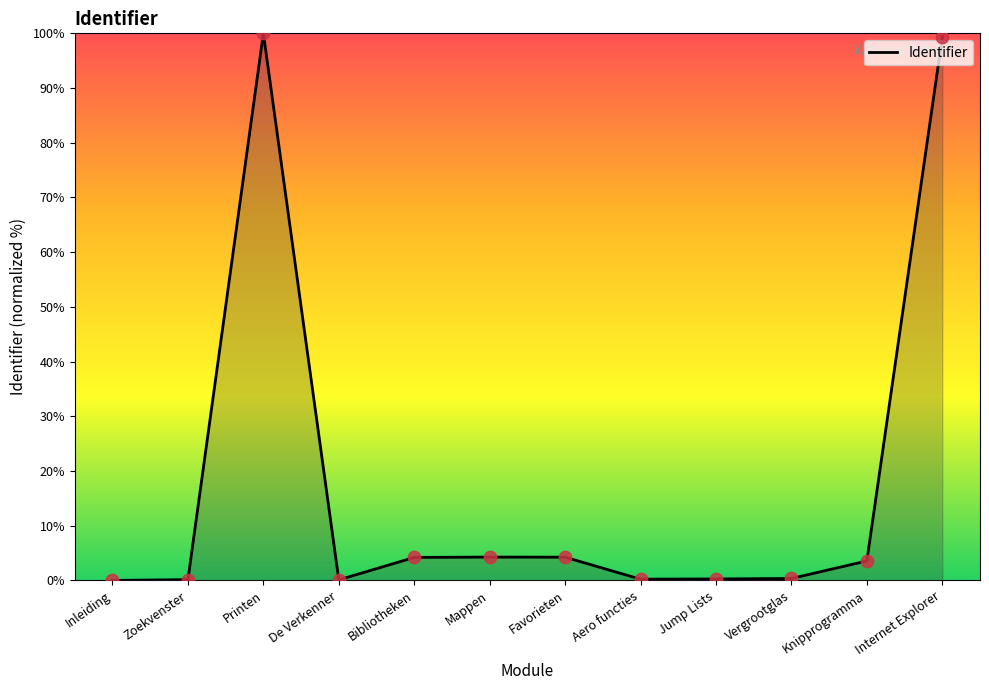

Which has a higher value, Printen or Zoekvenster?

Printen